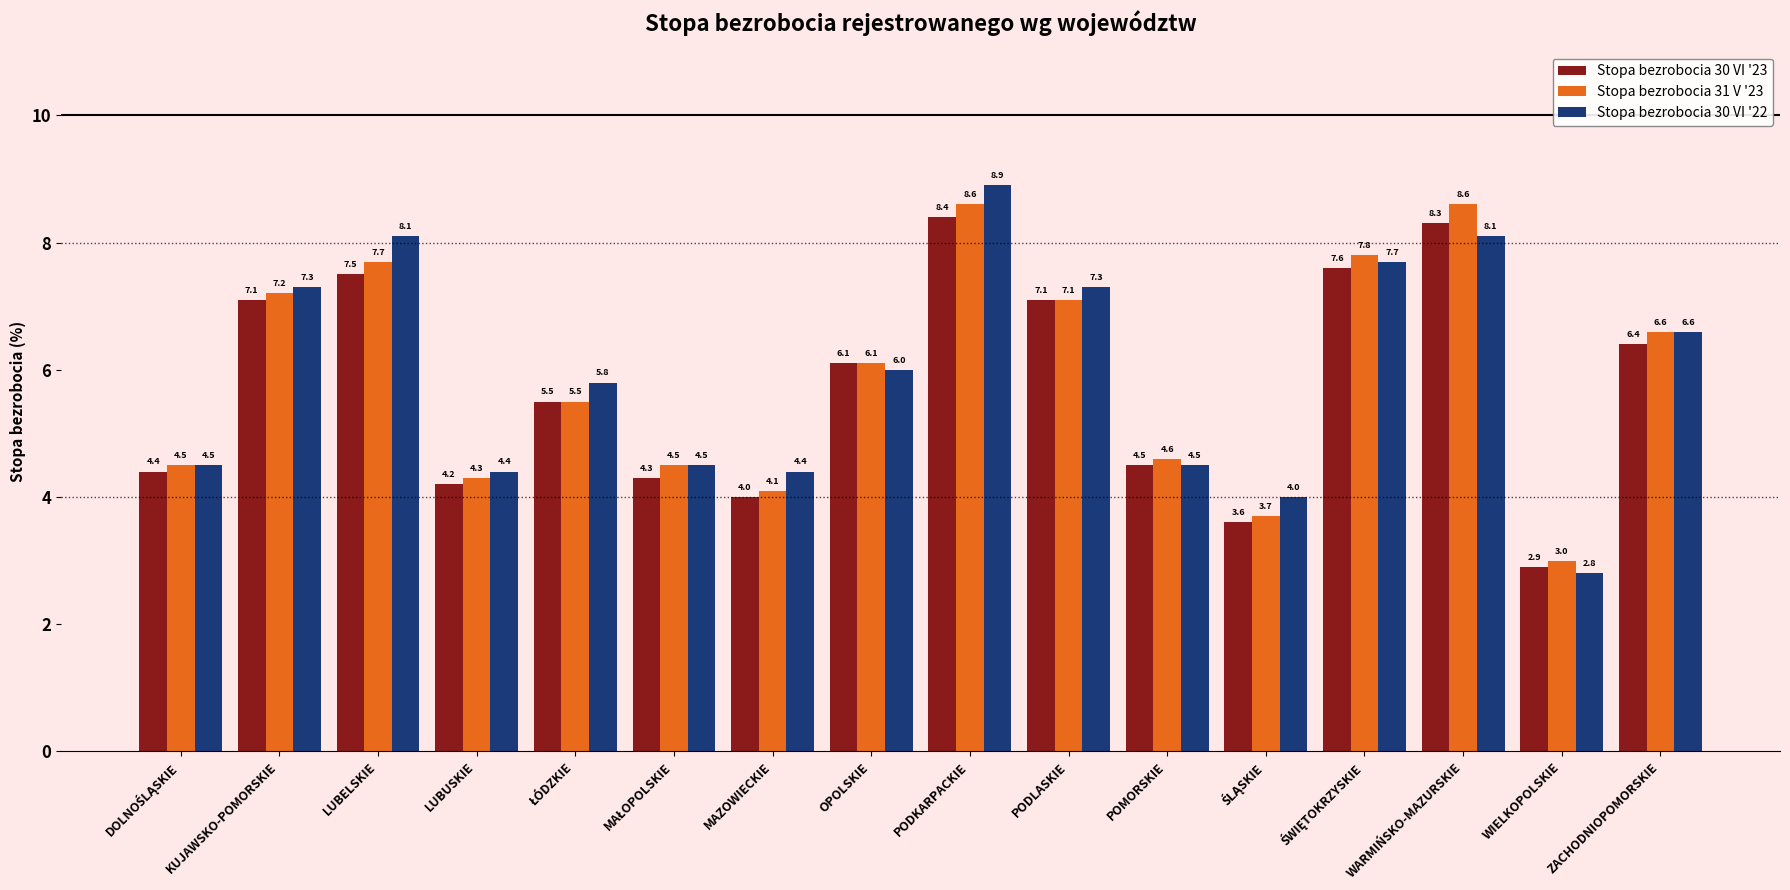

How many values in the Stopa bezrobocia 31 V '23 series exceed 6?

8